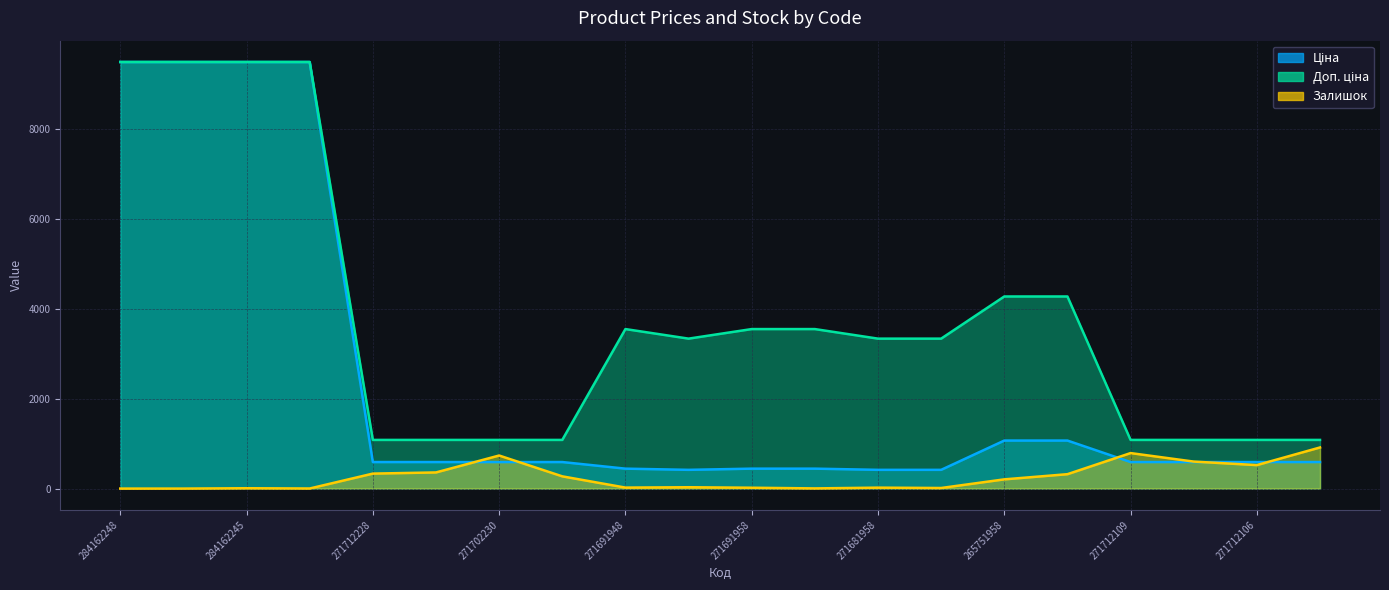

Reading left to right, extract all data points from this chart.

Ціна: 284162248=9480.1	284162246=9480.1	284162245=9480.1	284162244=9480.1	271712228=589.9	271712227=589.9	271702230=589.9	271702229=589.9	271691948=443.1	271681948=416.6	271691958=443.1	271691953=443.1	271681958=416.6	271681953=416.6	265751958=1067.3	265751953=1067.3	271712109=589.9	271712108=589.9	271712106=589.9	271712105=589.9
Доп. ціна: 284162248=9480.1	284162246=9480.1	284162245=9480.1	284162244=9480.1	271712228=1081.7	271712227=1081.7	271702230=1081.7	271702229=1081.7	271691948=3545.0	271681948=3332.5	271691958=3545.0	271691953=3545.0	271681958=3332.5	271681953=3332.5	265751958=4269.4	265751953=4269.4	271712109=1081.7	271712108=1081.7	271712106=1081.7	271712105=1081.7
Залишок: 284162248=0.0	284162246=0.0	284162245=8.0	284162244=2.0	271712228=333.0	271712227=359.0	271702230=735.0	271702229=272.0	271691948=22.0	271681948=30.0	271691958=19.0	271691953=4.0	271681958=21.0	271681953=13.0	265751958=205.0	265751953=320.0	271712109=789.0	271712108=600.0	271712106=522.0	271712105=914.0